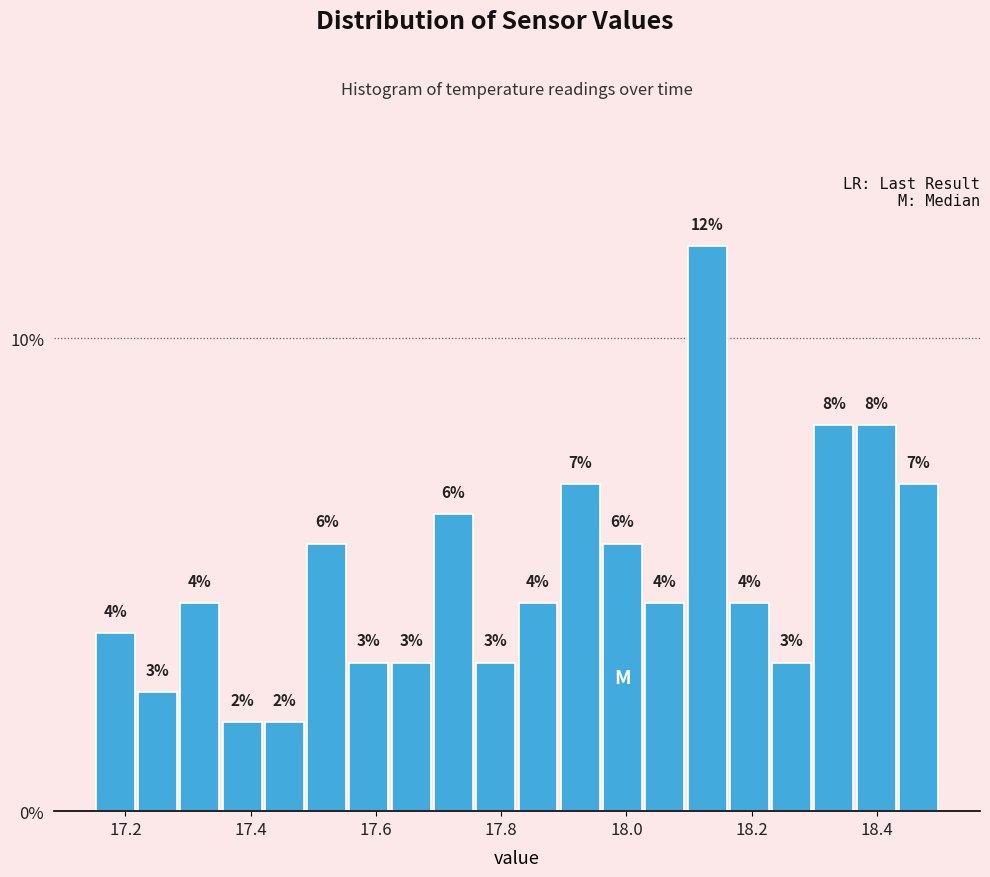

Around what value on the x-axis is the tallest bar? Give the approximate position of its centre, as read against the axis.

18.12